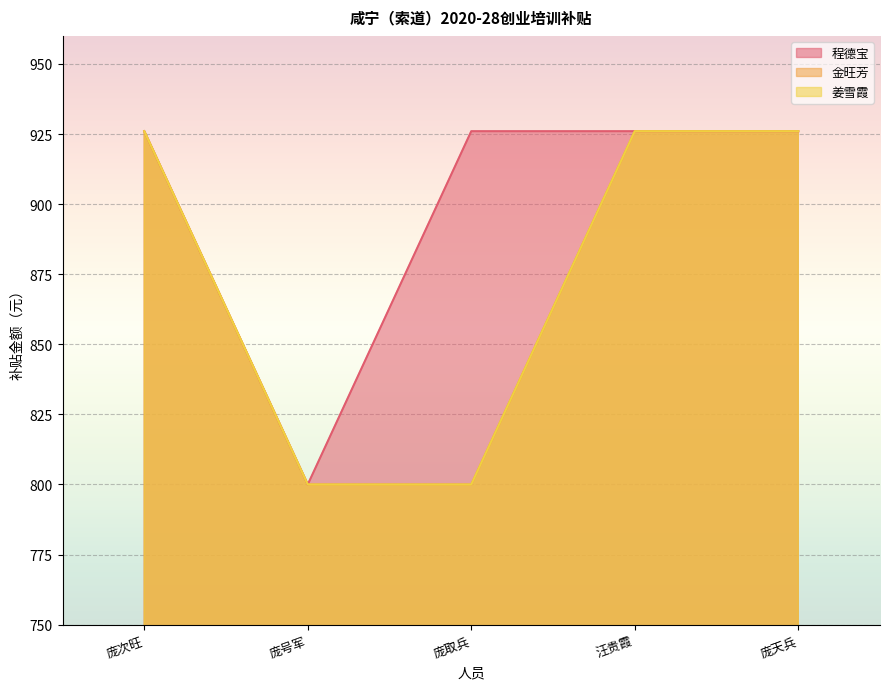

What is the difference between the second highest and minimum values in the 姜雪霞 series?

126